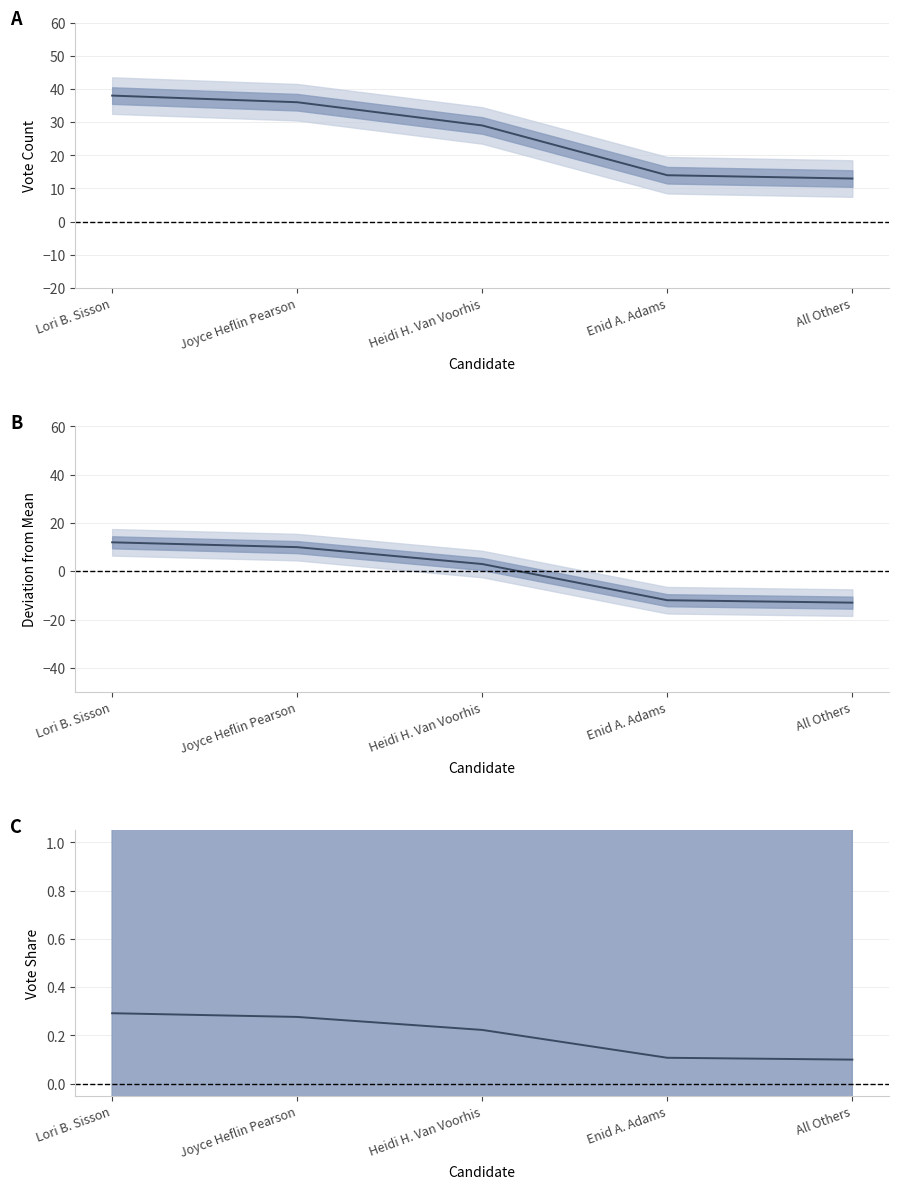

What is the label of the 2nd point from the left?

Joyce Heflin Pearson